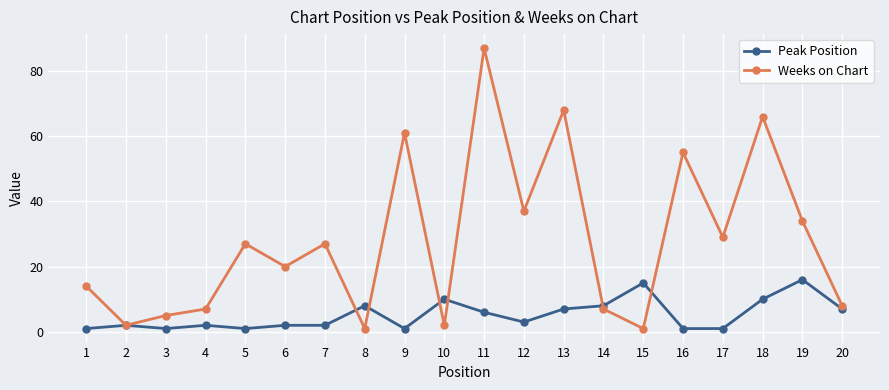

Which series has the largest total across all categories?

Weeks on Chart